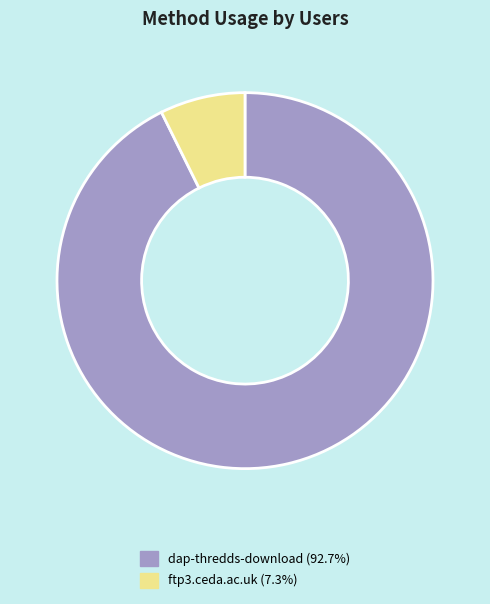

Rank the categories by value from lowest to highest.

ftp3.ceda.ac.uk, dap-thredds-download